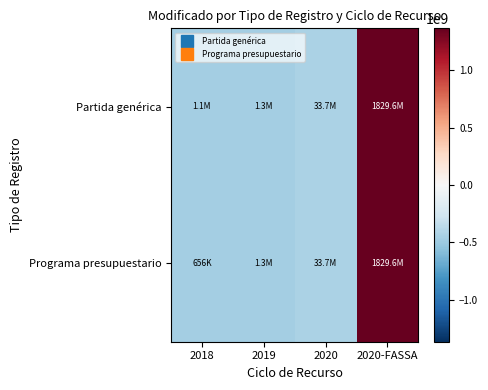

Which has a higher value, 2020-FASSA or 2020?

2020-FASSA